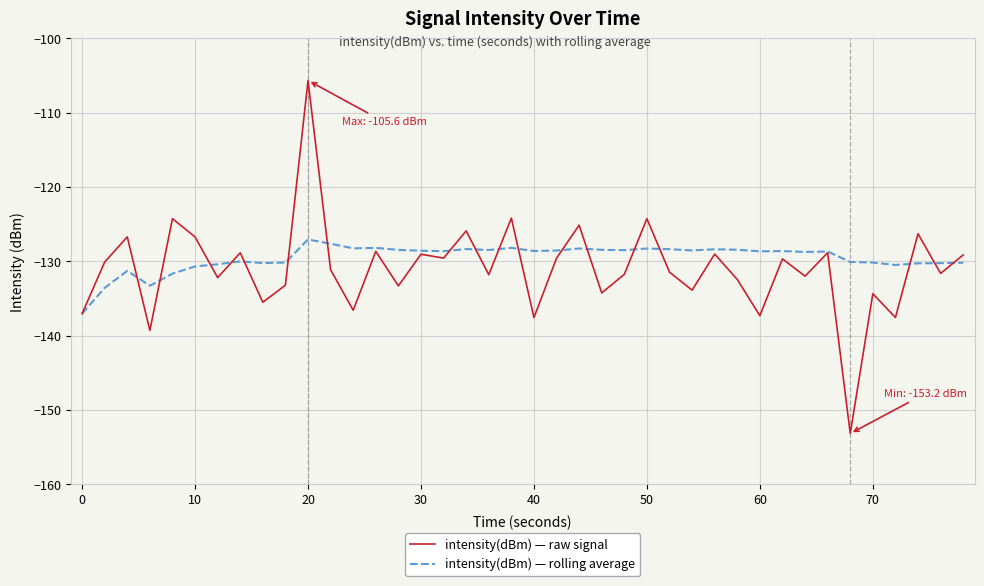

Rank the series by their maximum value, from highest to lowest.

intensity(dBm) — raw signal, intensity(dBm) — rolling average